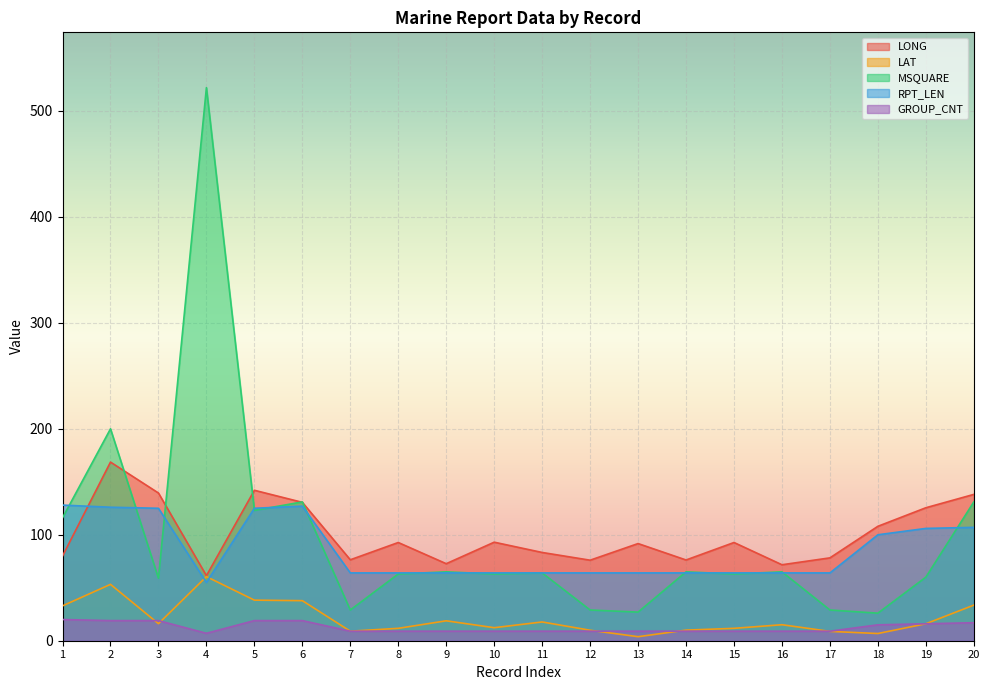

What is the greatest value displayed?

522.0